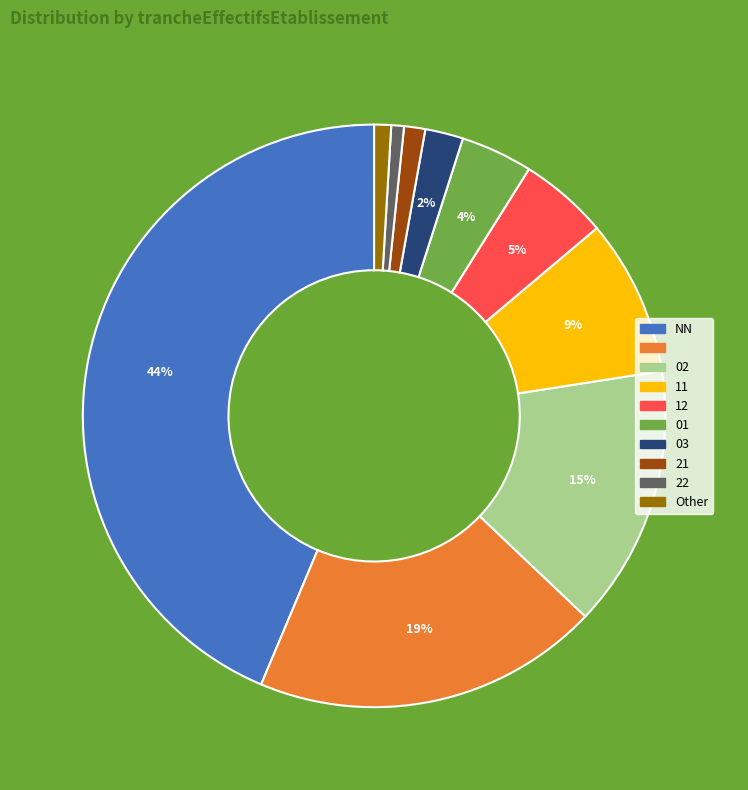

Does any single category account for the majority?

No